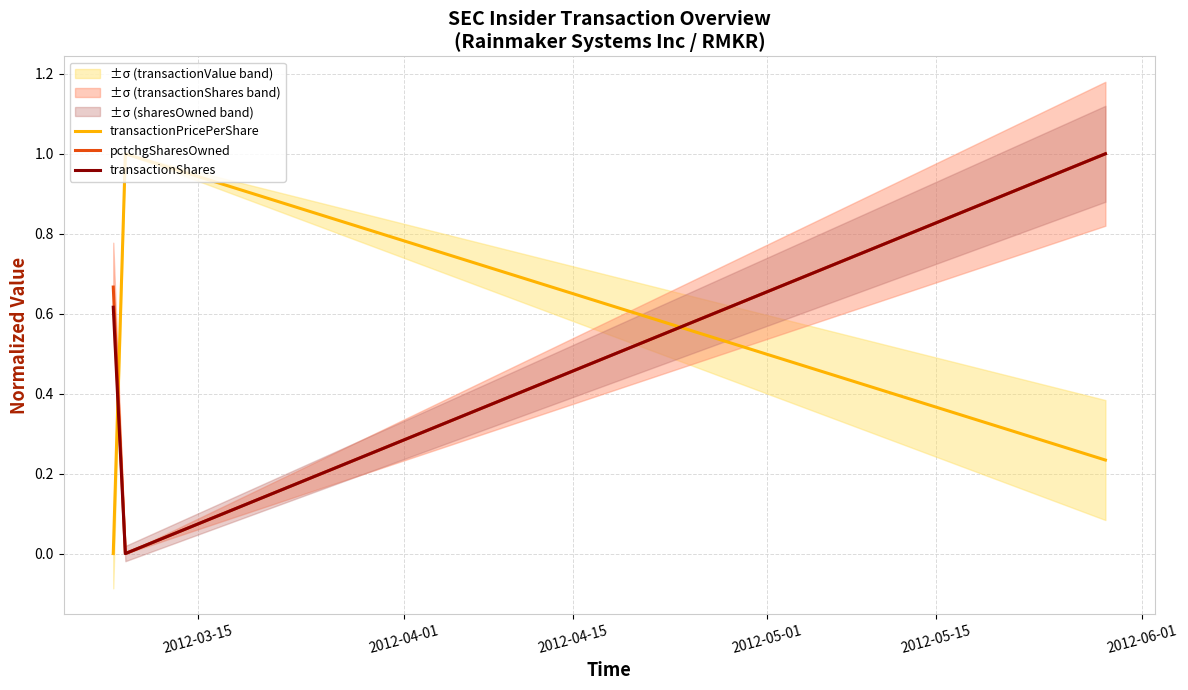

How many series are shown in this chart?

3